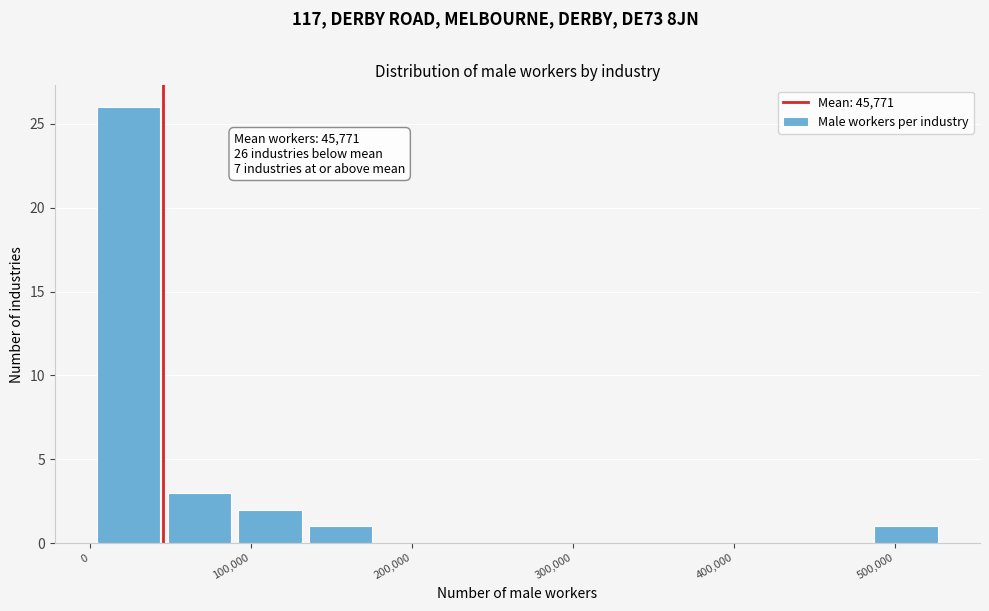

Which range on the x-axis has the tallest bar?

0 to 50000